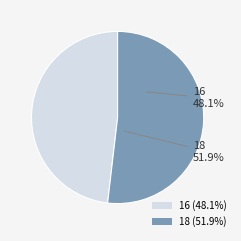

To the nearest percent, what portion does 16 represent?

48%